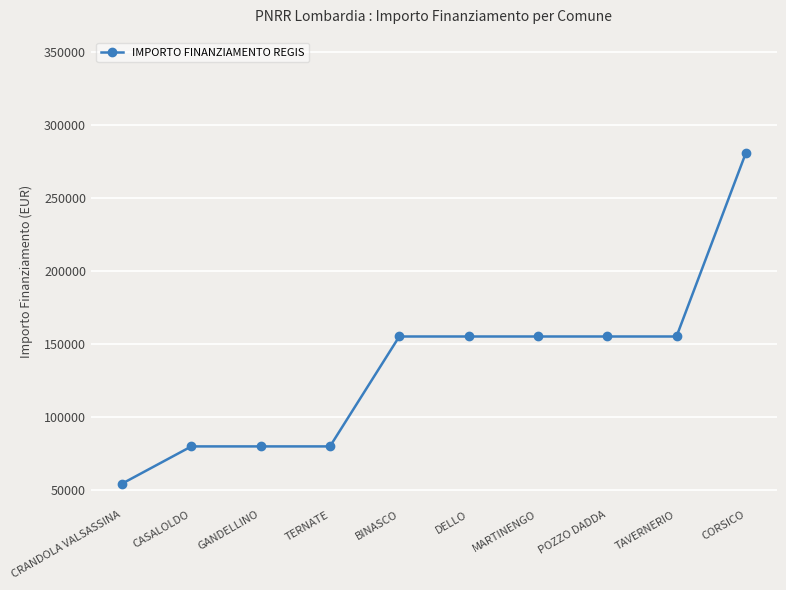

The value at POZZO DADDA is 47161. True or false?

False